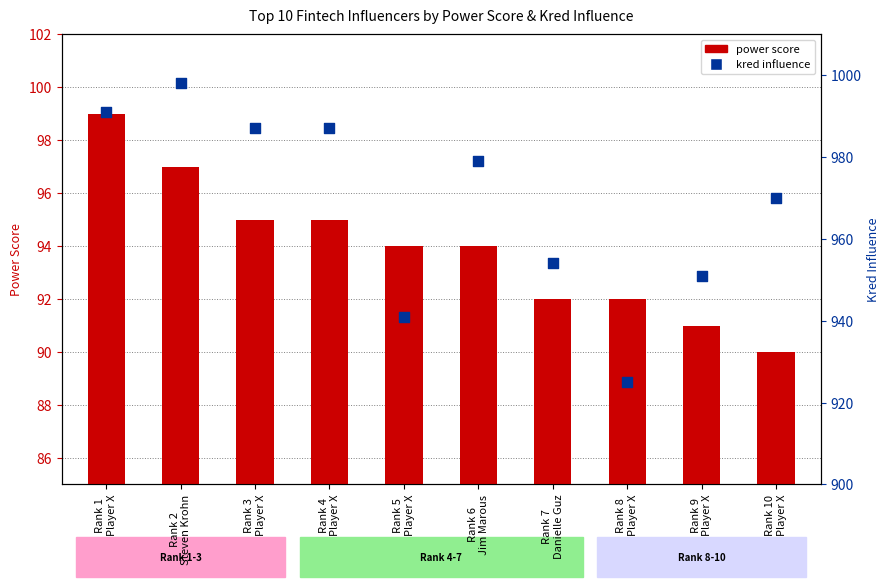

At which category is the sum across all series the highest?

Rank 2
Steven Krohn